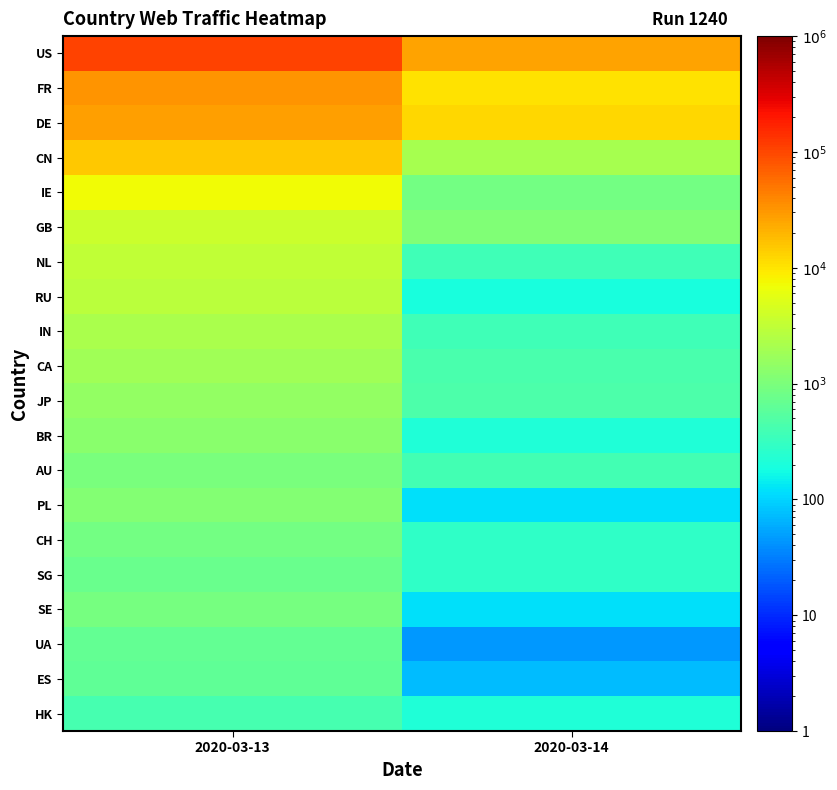

Between 2020-03-14 and 2020-03-13, which is larger?

2020-03-13